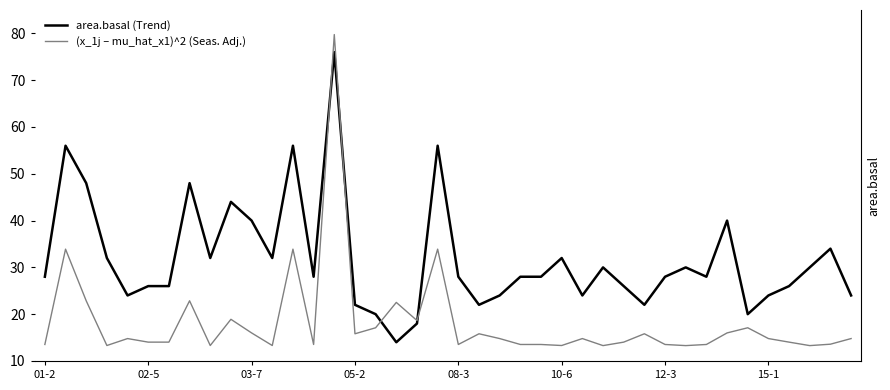

Is it true that area.basal (Trend) equals 42 at 01-2?

False